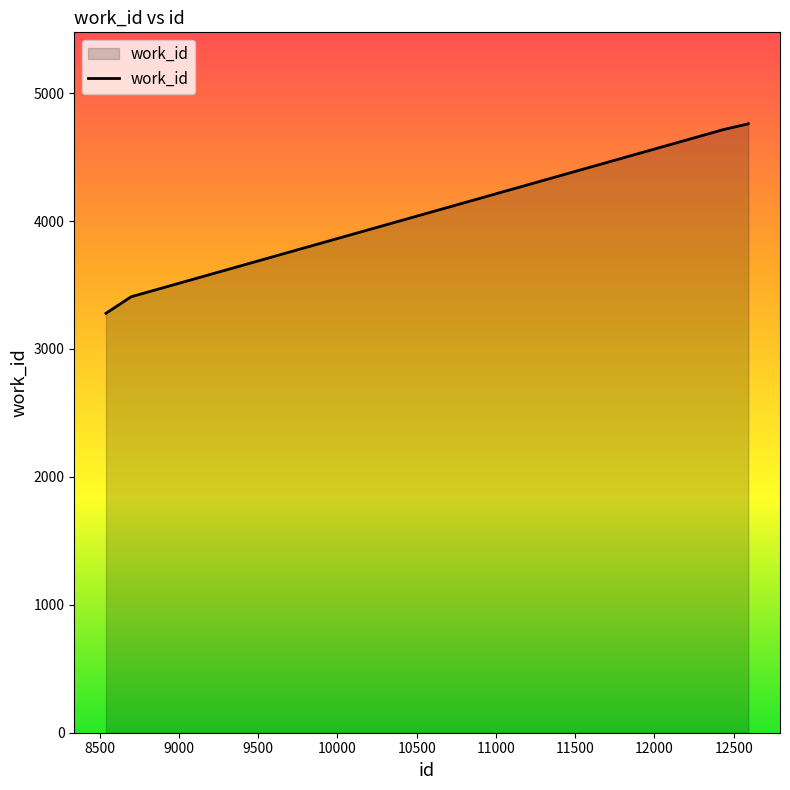

What is the smallest value displayed?

3279